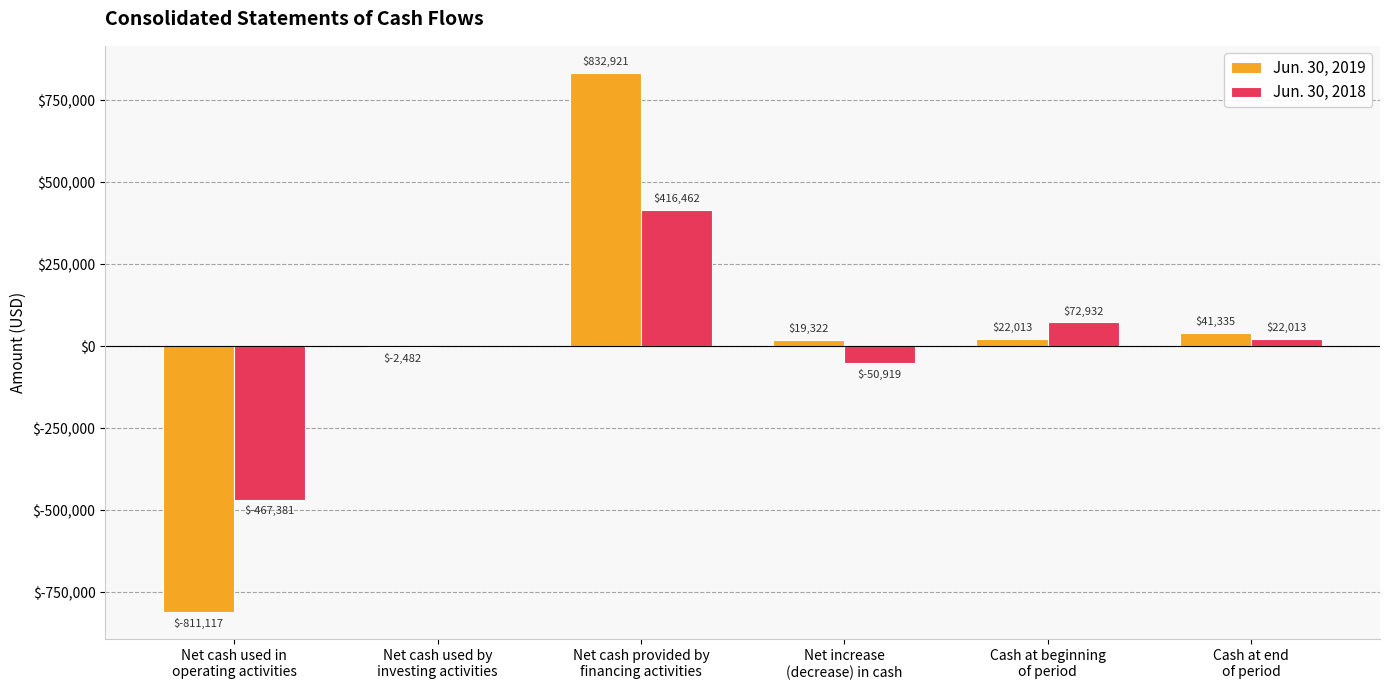

Reading left to right, transcribe all the data shown in this chart.

Jun. 30, 2019: -811117	-2482	832921	19322	22013	41335
Jun. 30, 2018: -467381	0	416462	-50919	72932	22013